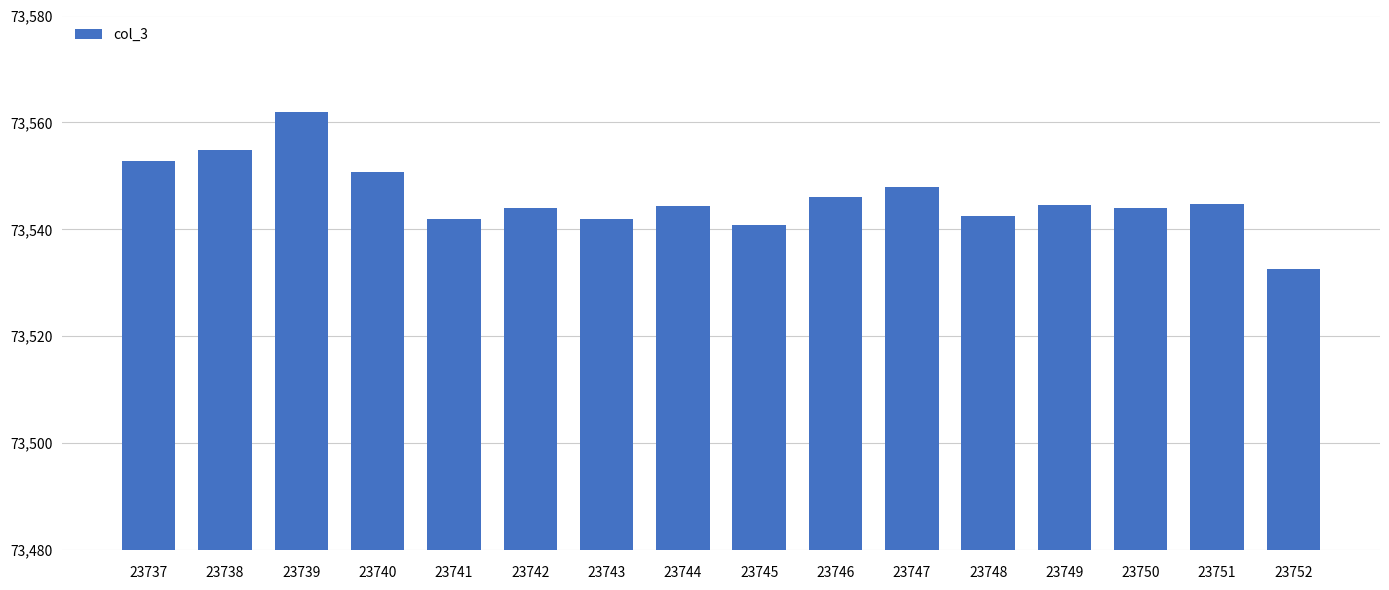

Read the value at 23742.

73544.0